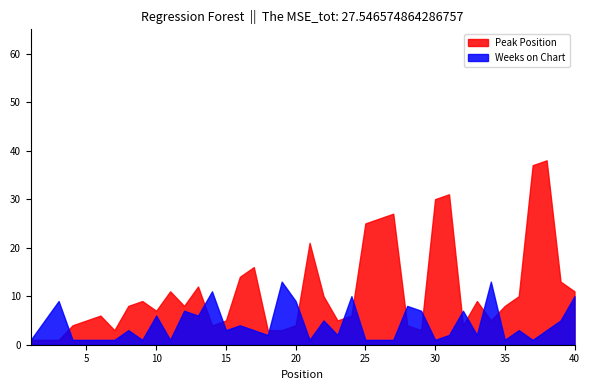

Is the value of Weeks on Chart at 13 greater than the value of Peak Position at 22?

No